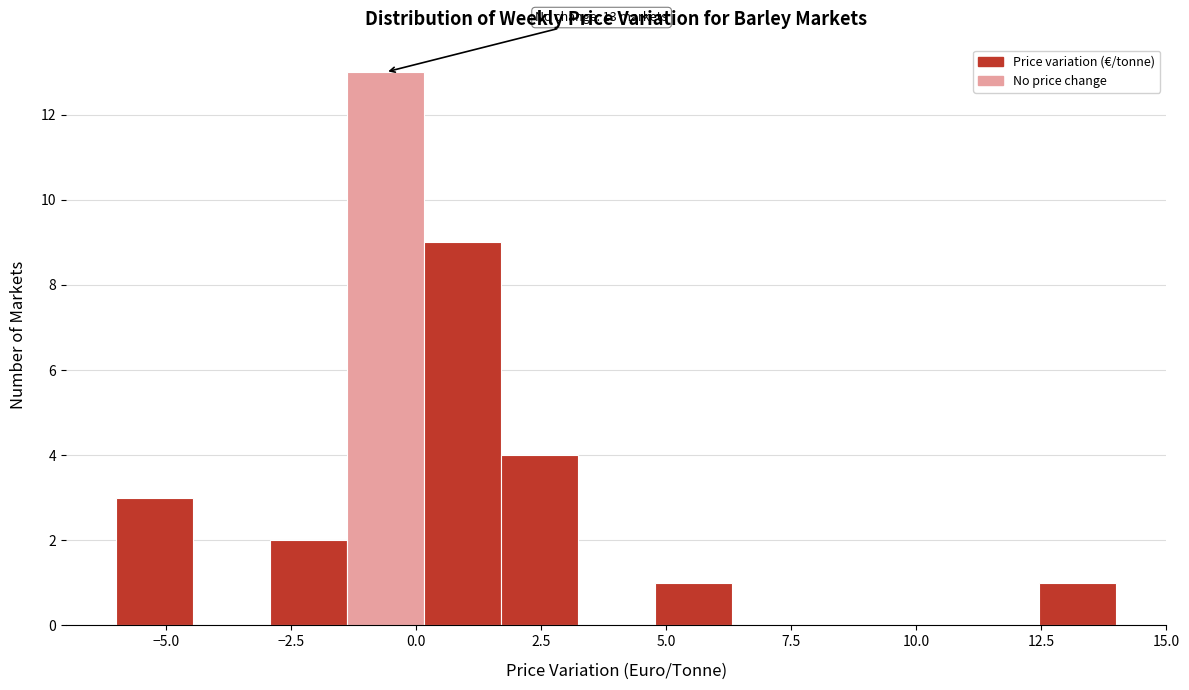

Read against the x-axis, roughly where is the centre of the tallest bar?

-0.5